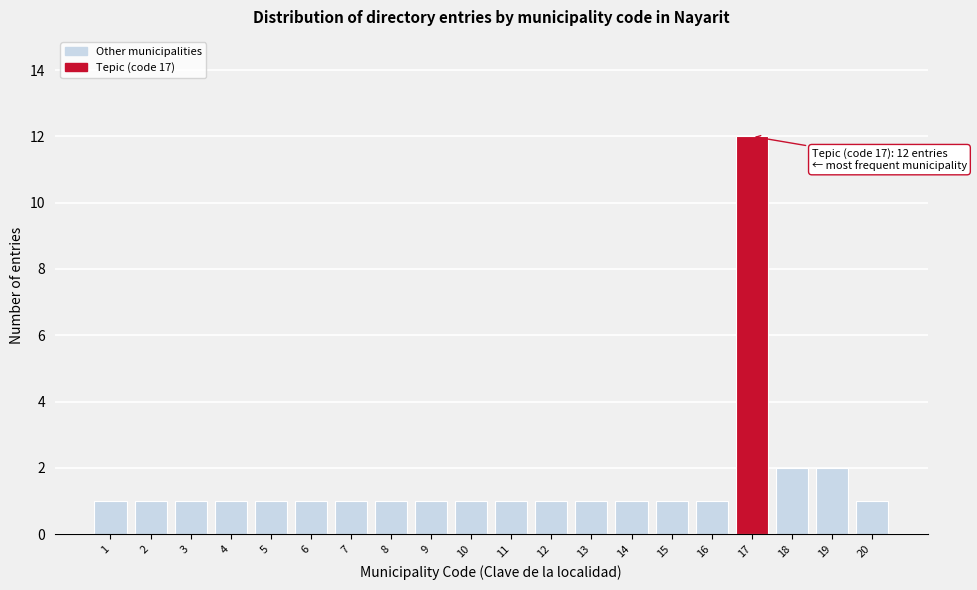

Reading right to left, what are all the values shown in this chart?

20=1	19=2	18=2	17=12	16=1	15=1	14=1	13=1	12=1	11=1	10=1	9=1	8=1	7=1	6=1	5=1	4=1	3=1	2=1	1=1